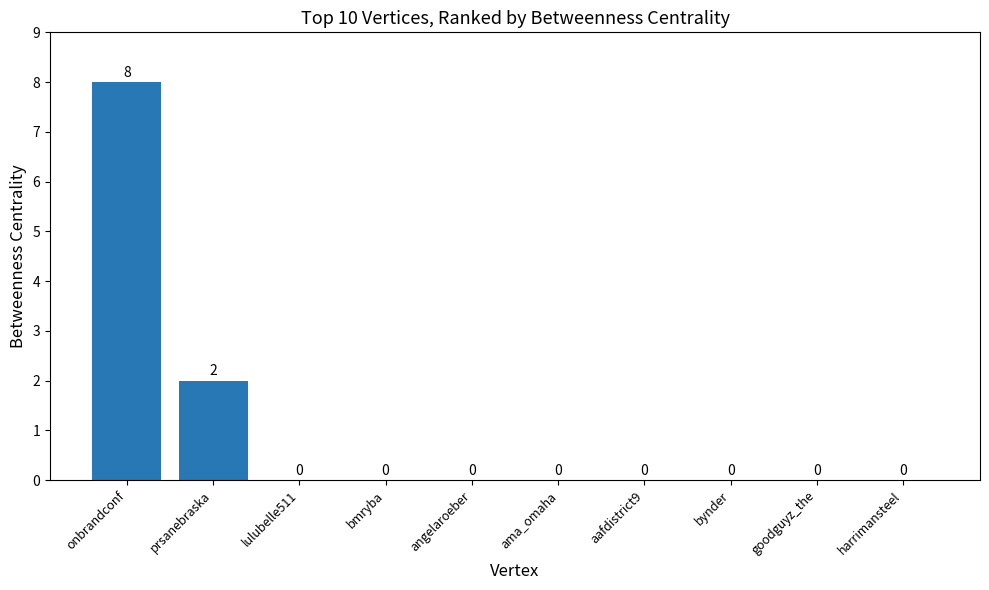

Reading left to right, extract all data points from this chart.

onbrandconf=8	prsanebraska=2	lulubelle511=0	bmryba=0	angelaroeber=0	ama_omaha=0	aafdistrict9=0	bynder=0	goodguyz_the=0	harrimansteel=0